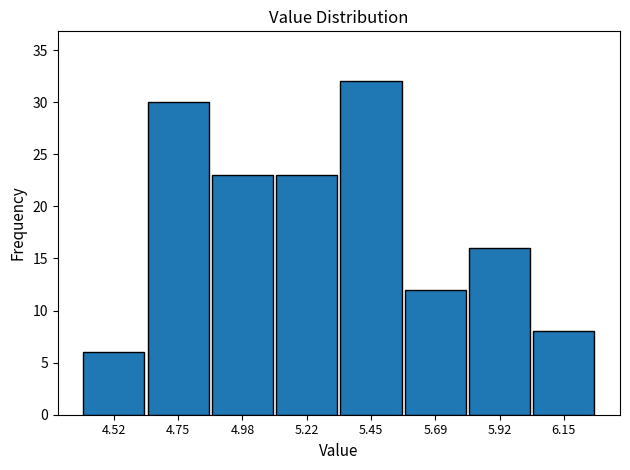

Which range on the x-axis has the tallest bar?

5.35 to 5.55